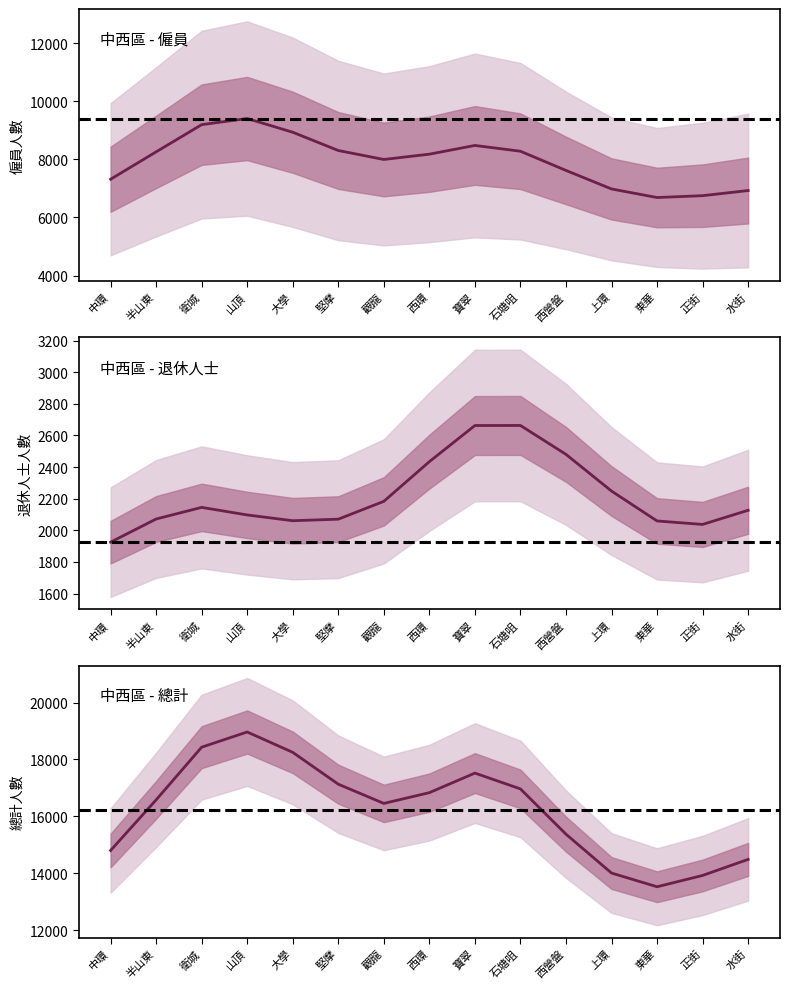

What is the spread (max minus min) of values at 水街?

12361.4